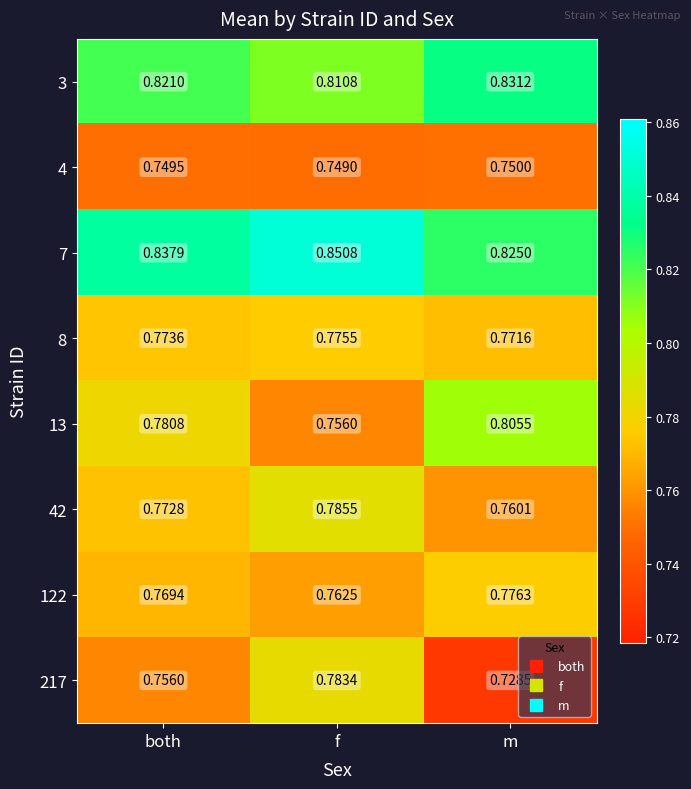

Rank the categories by 42 value from lowest to highest.

m, both, f